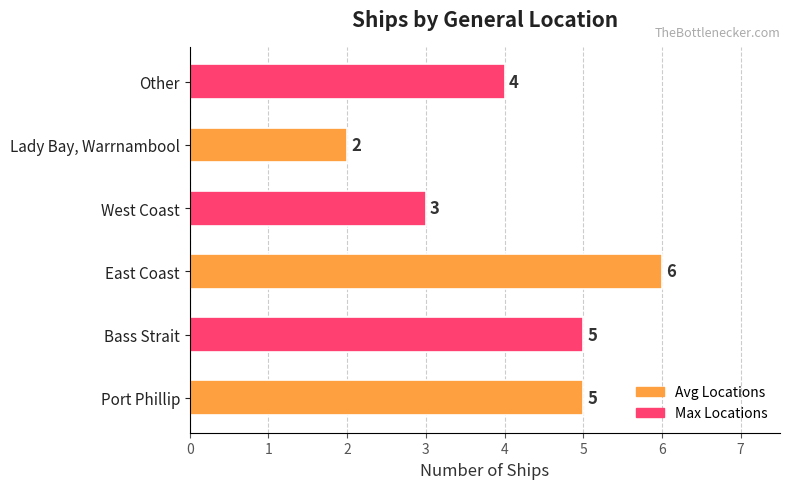

What is the difference between the maximum and second lowest values?

3